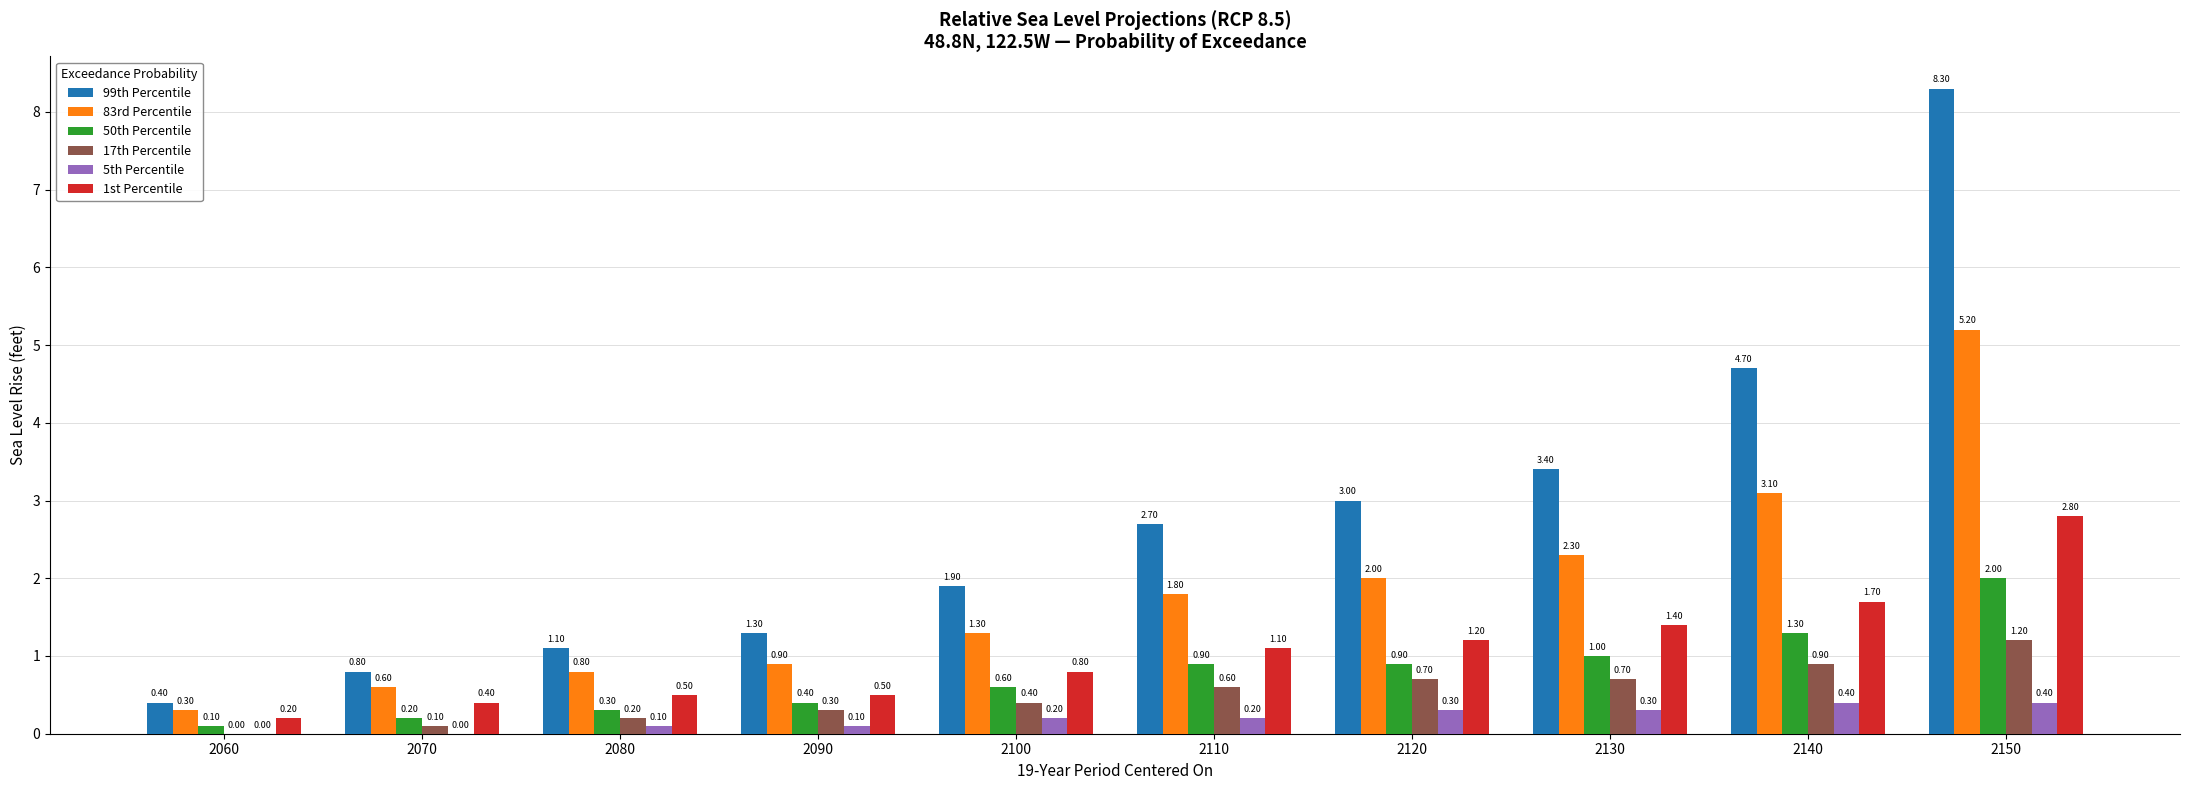

What is the difference between the 17th Percentile values at 2110 and 2060?

0.6